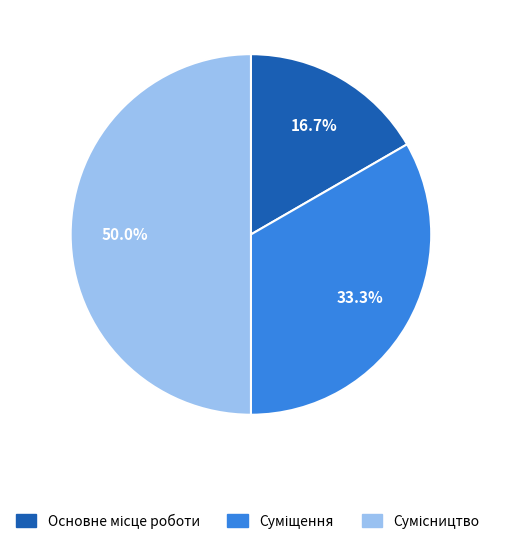

To the nearest percent, what is the difference between the largest and smallest slice percentages?

33%